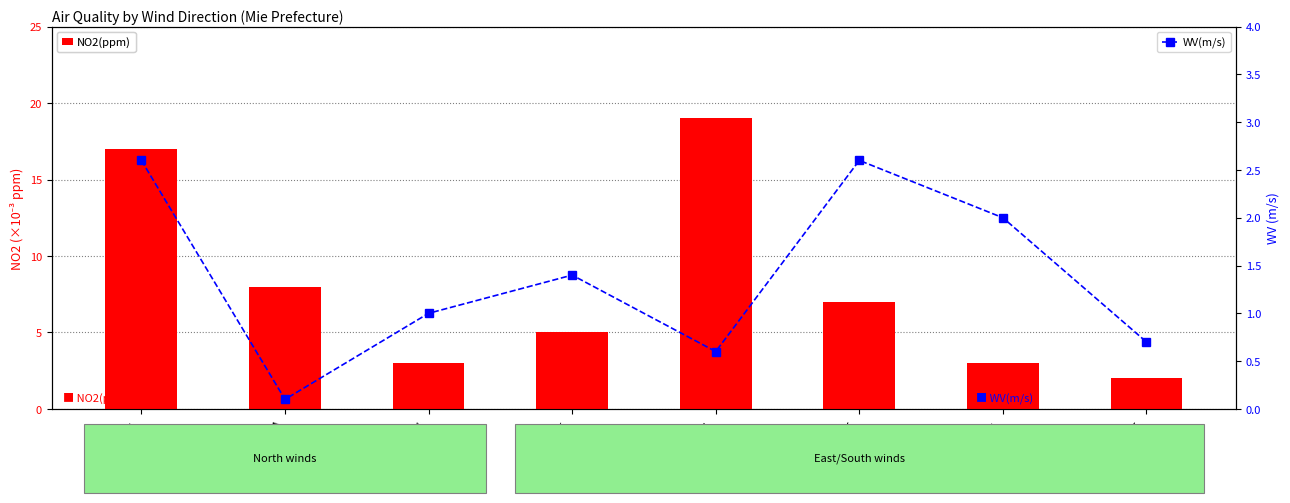

What is the average value of the NO2(ppm) series?

8.0